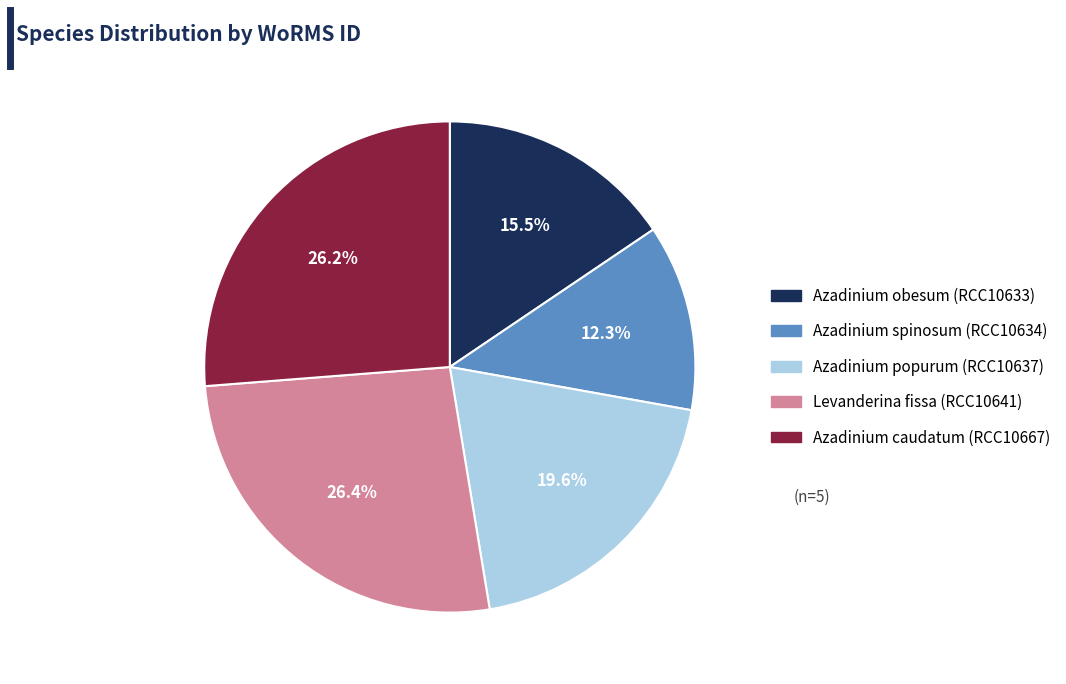

Which has a higher value, Azadinium popurum (RCC10637) or Levanderina fissa (RCC10641)?

Levanderina fissa (RCC10641)